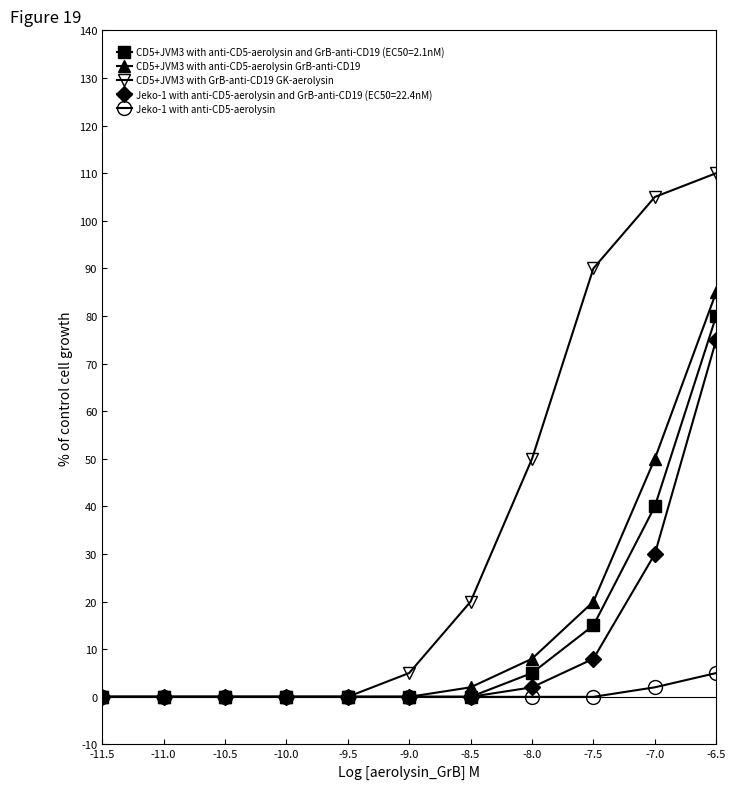

Which series has the largest range (max minus min)?

CD5+JVM3 with anti-CD5-aerolysin and GrB-anti-CD19 (EC50=2.1nM)